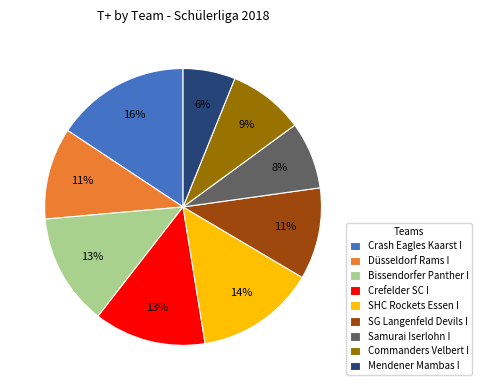

To the nearest percent, what percentage of the pie is SHC Rockets Essen I?

14%